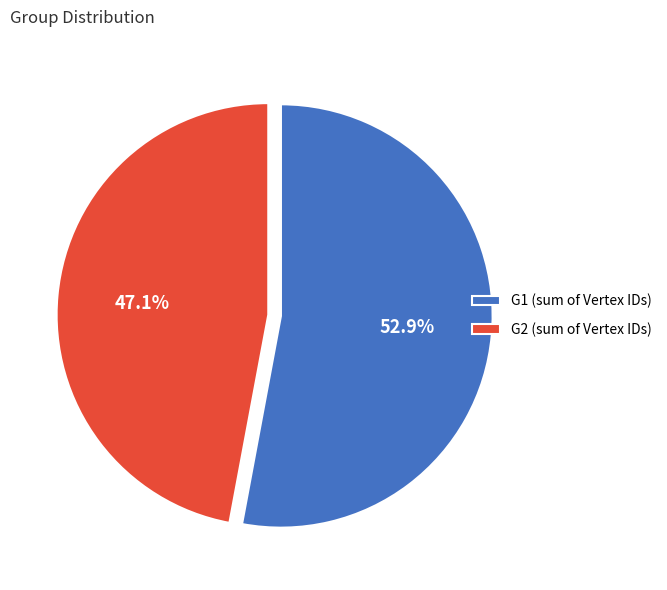

How many segments does this pie chart have?

2